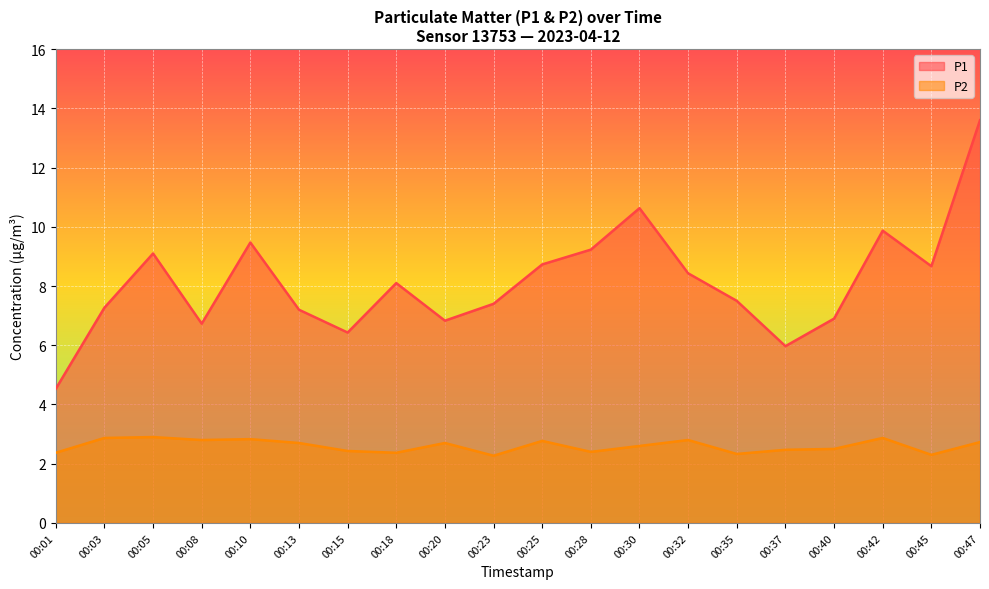

What is the sum of the P2 values at 00:08 and 00:30?

5.4